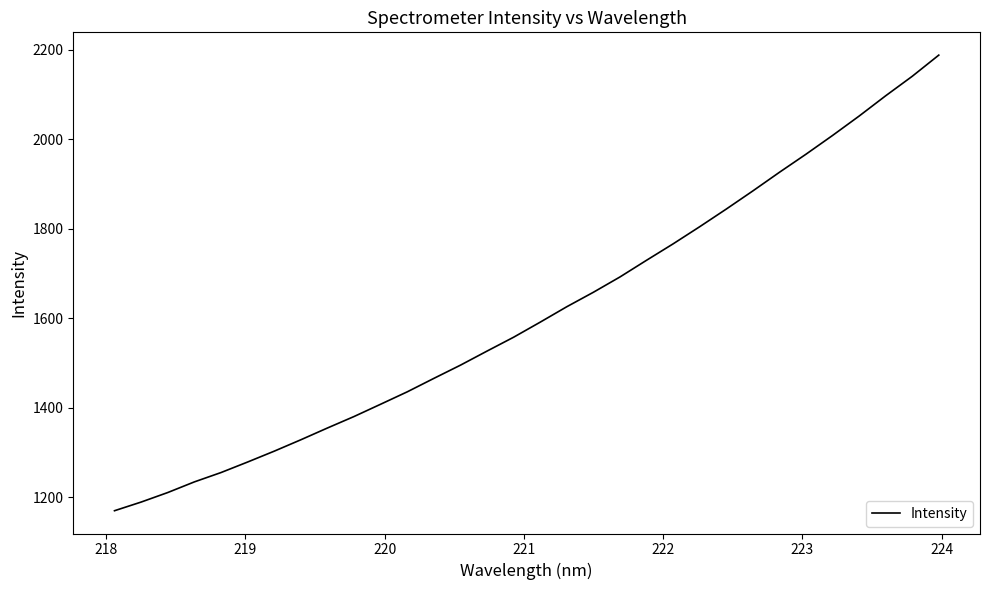

What is the difference between the maximum and minimum values?

1017.2